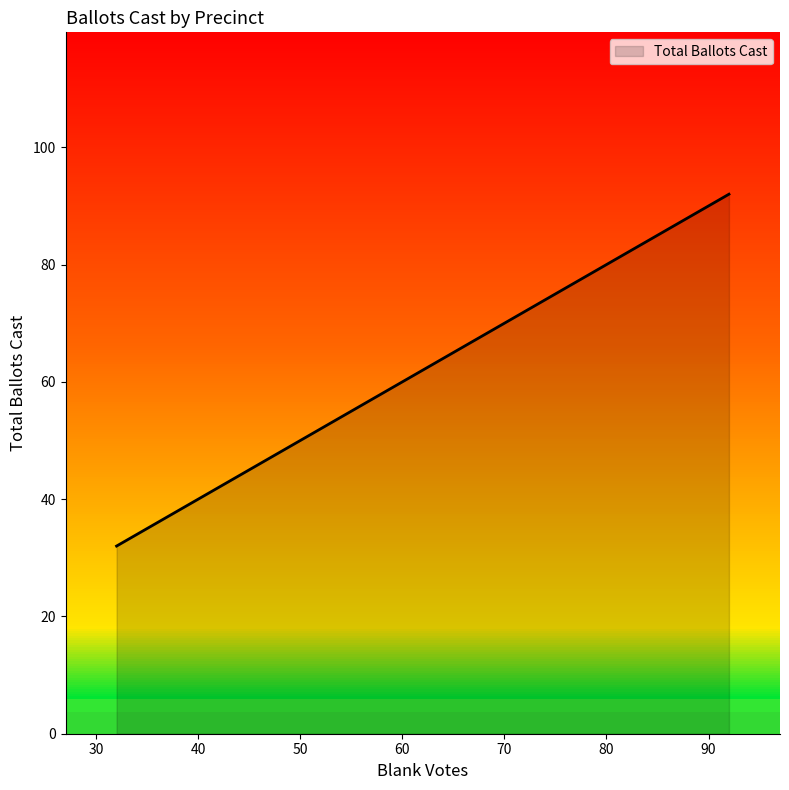

The Total Ballots Cast series shows 80 at 80. True or false?

True